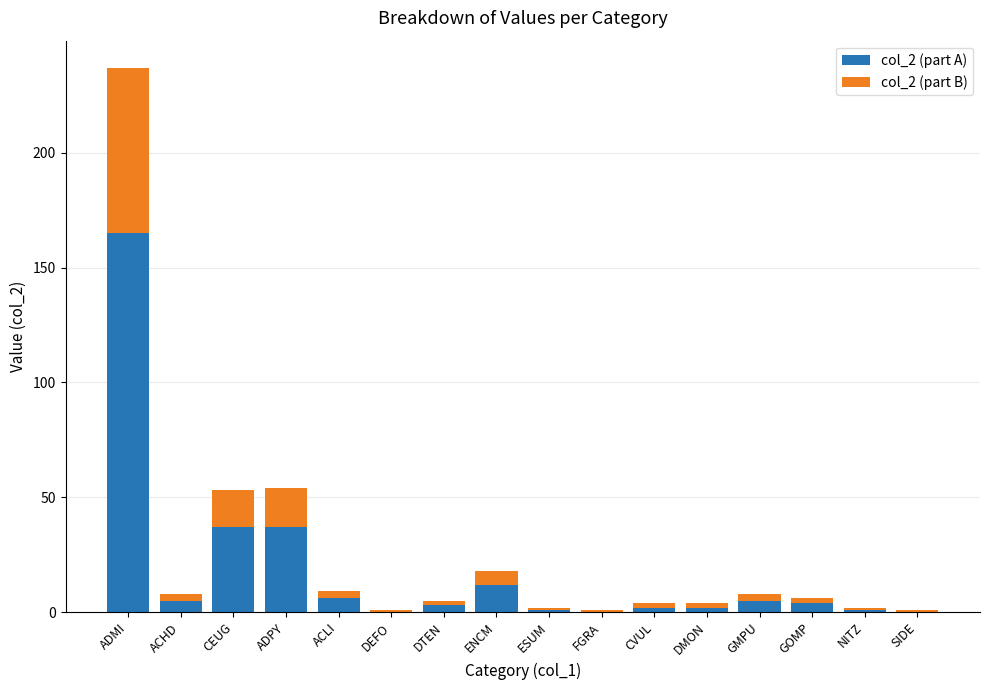

The col_2 (part A) series shows 23 at ADPY. True or false?

False